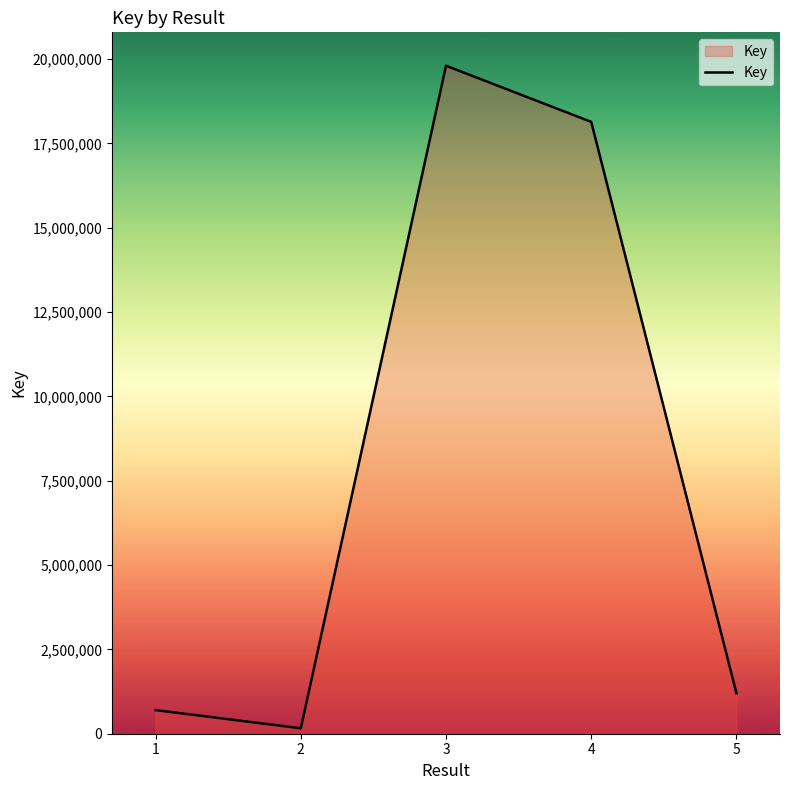

Which category has the lowest value across all series?

2